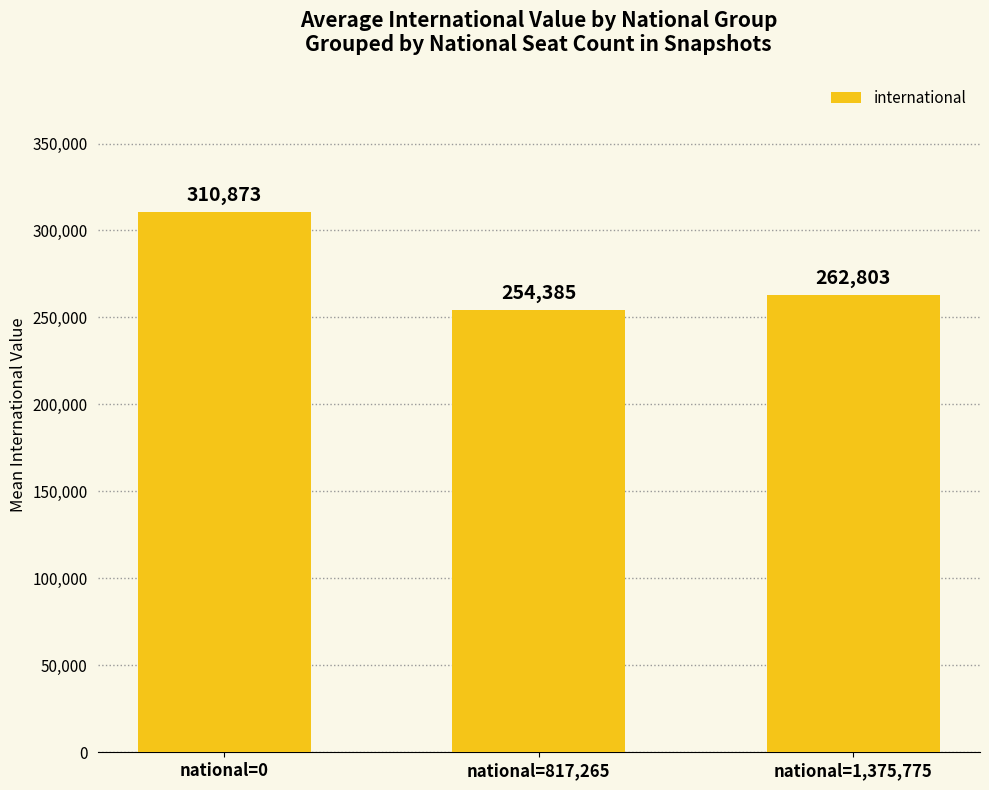

Reading left to right, list all the values displayed in this chart.

310873	254385	262803